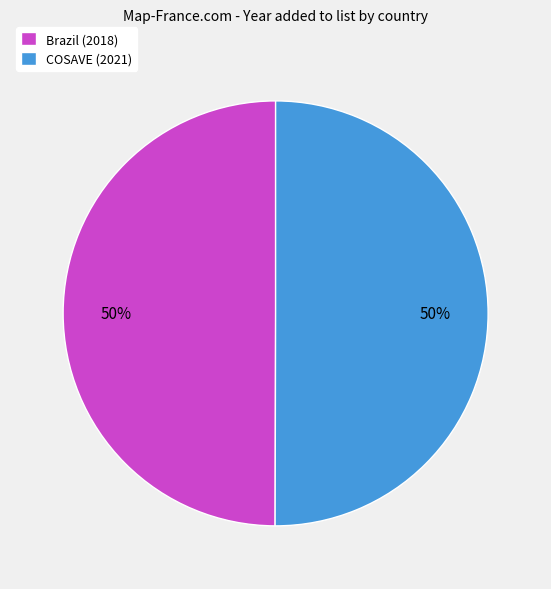

Is the sum of COSAVE (2021) and Brazil (2018) greater than half?

Yes